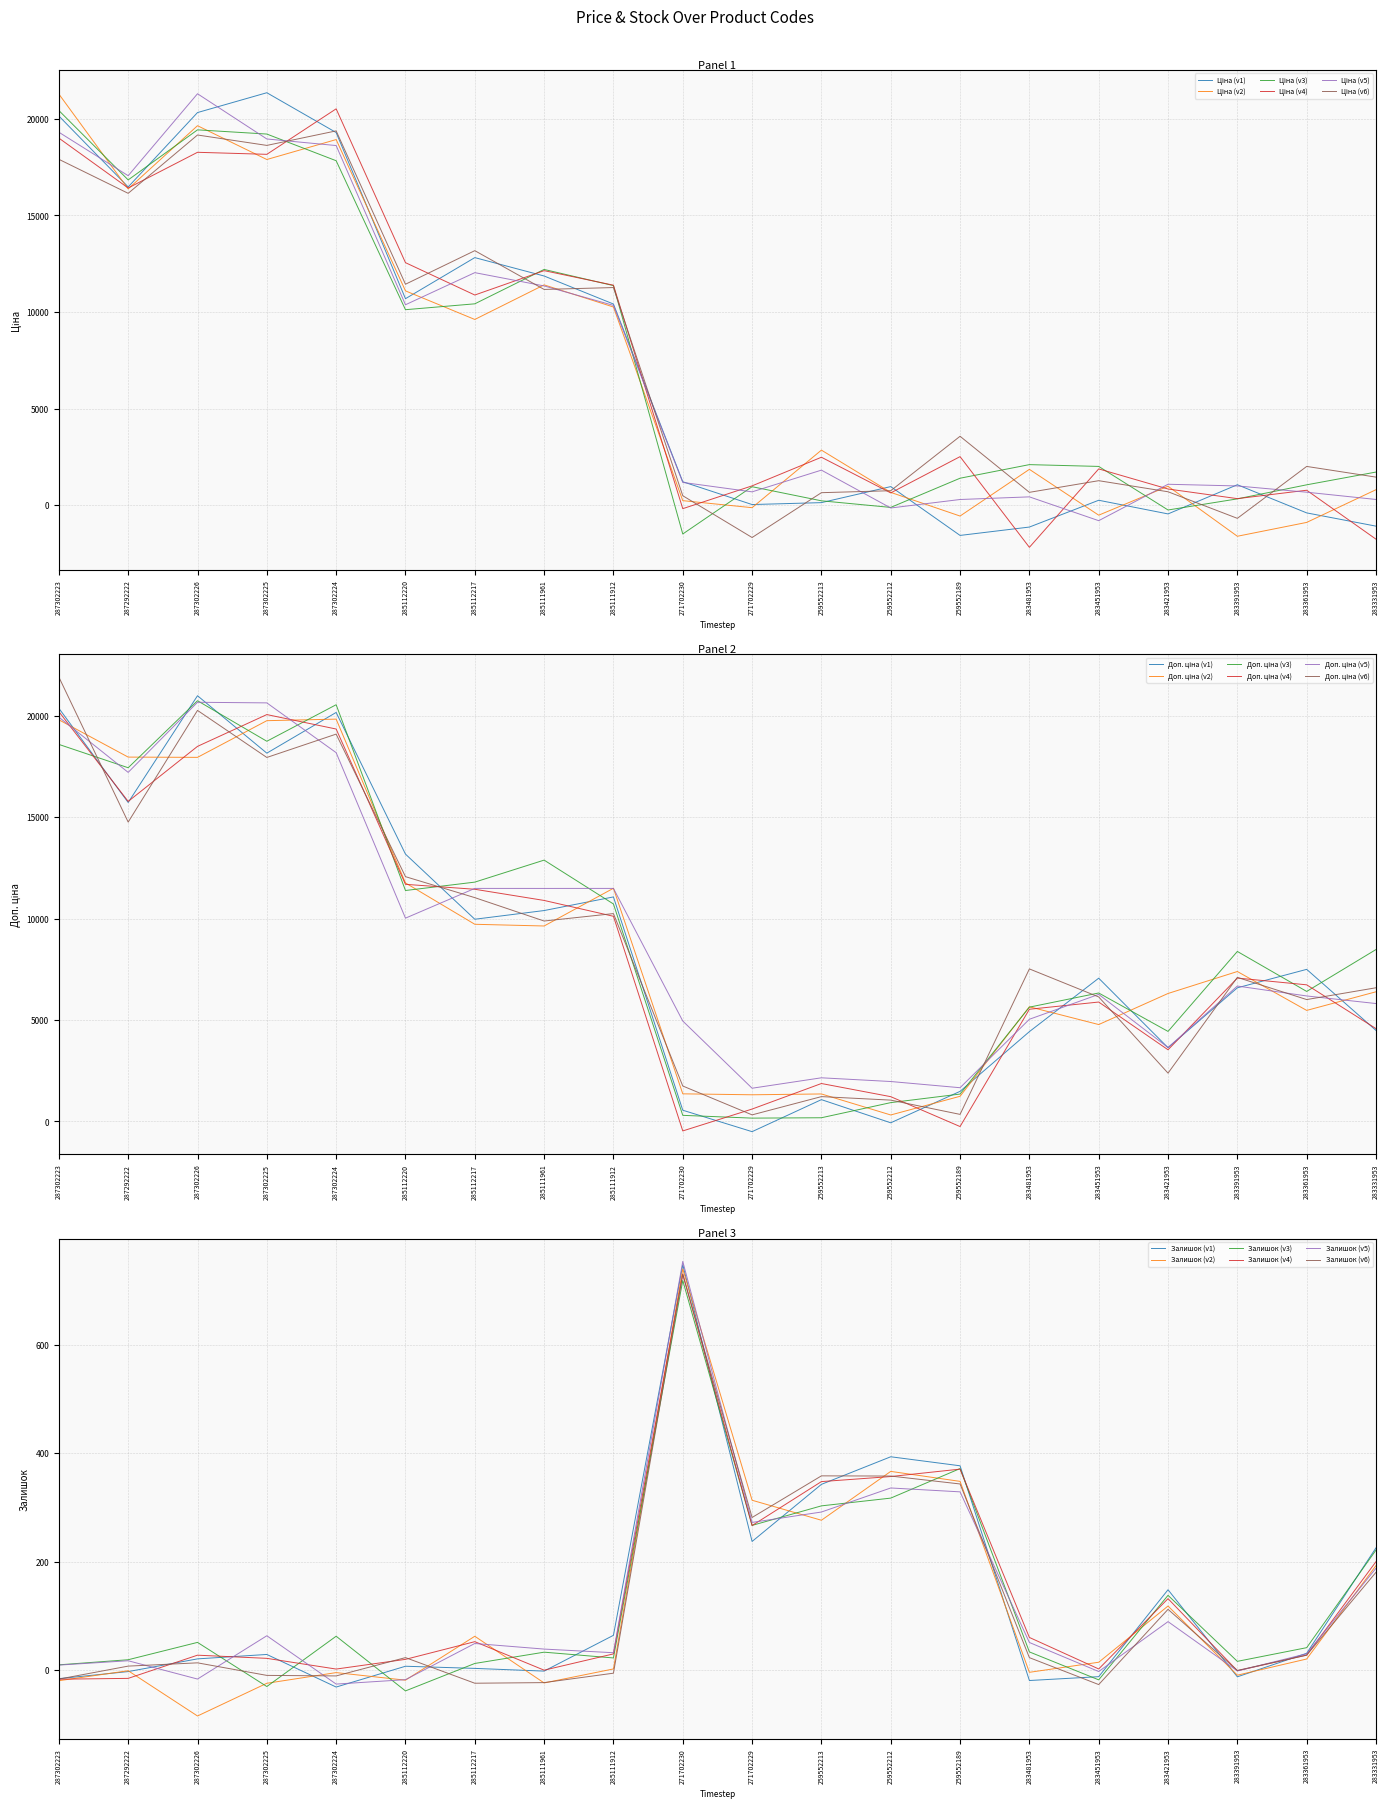

Does the chart have visible grid lines?

Yes